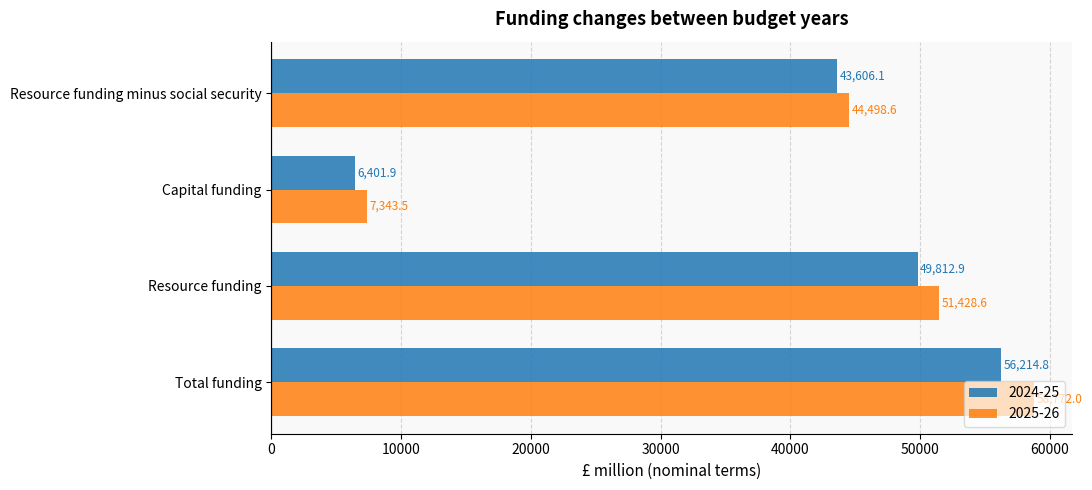

Is the value of 2025-26 at Resource funding greater than the value of 2024-25 at Capital funding?

Yes